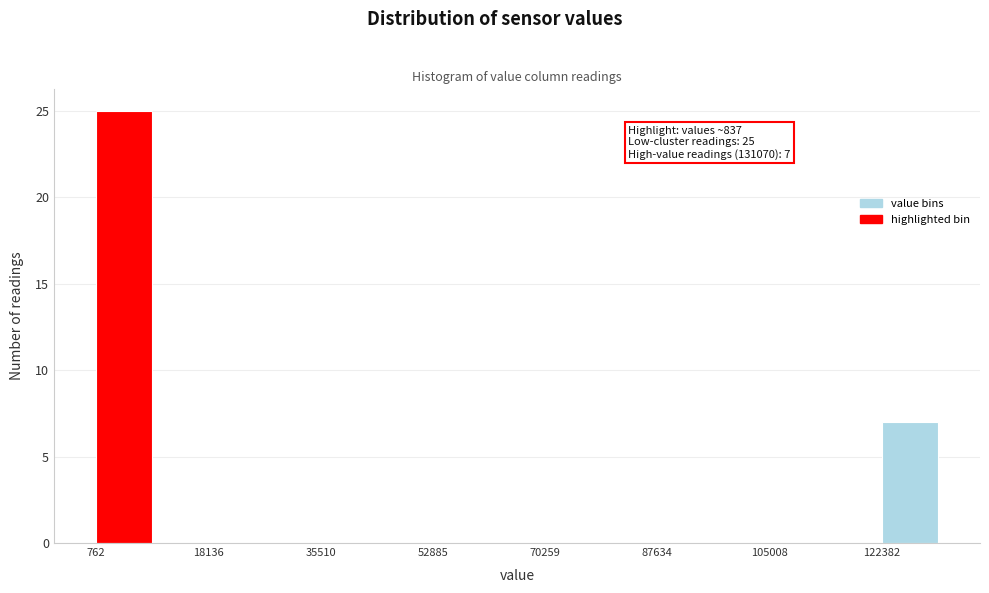

Which range on the x-axis has the tallest bar?

0 to 10000